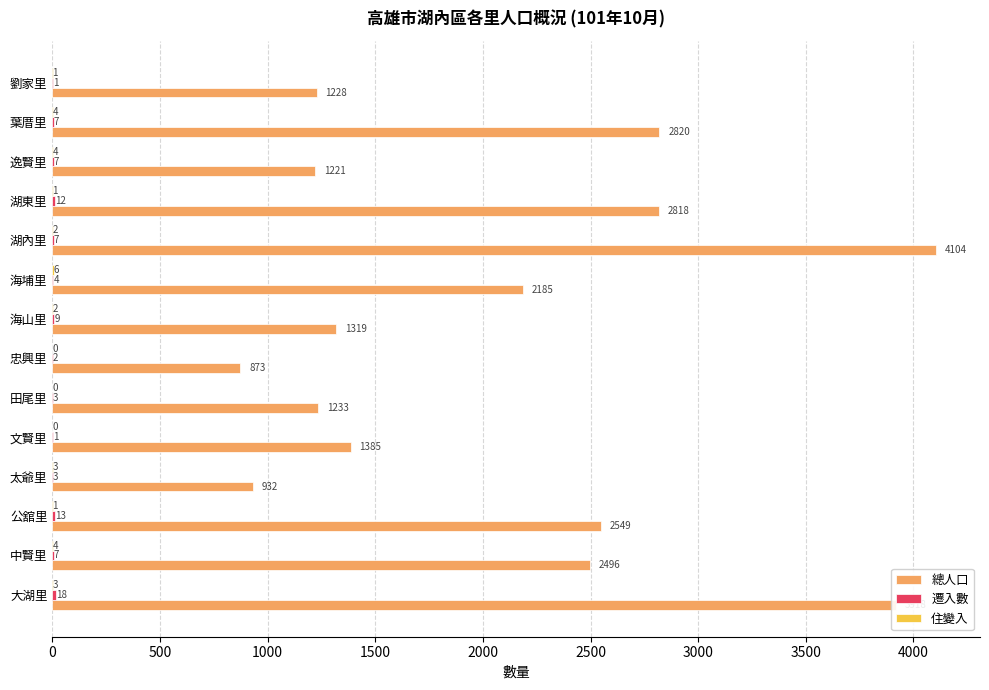

Read the 總人口 value at 田尾里, to the nearest 100.

1200